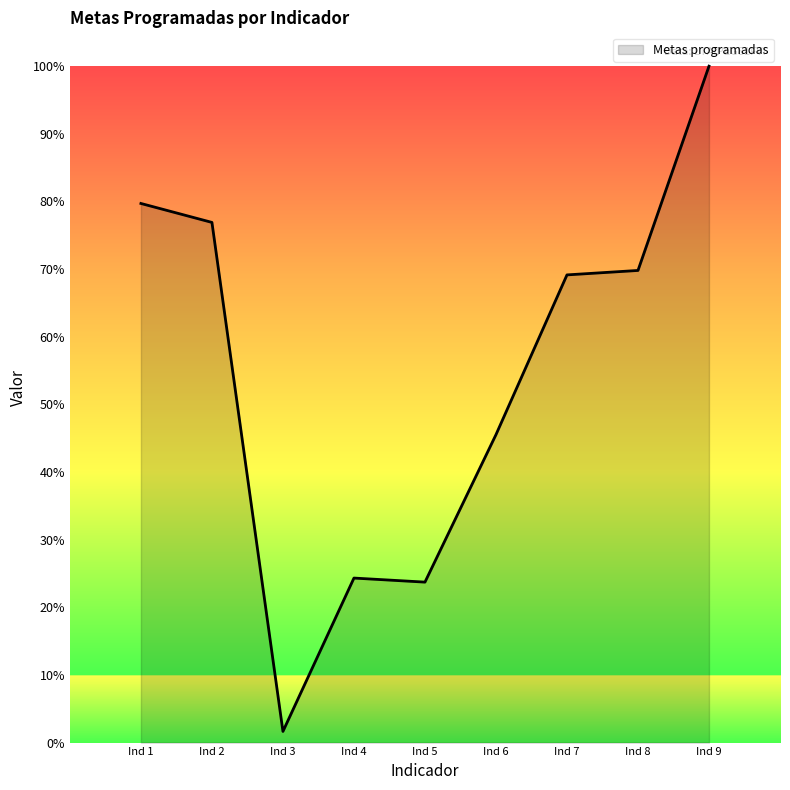

Does the chart display data point markers on the line(s)?

No